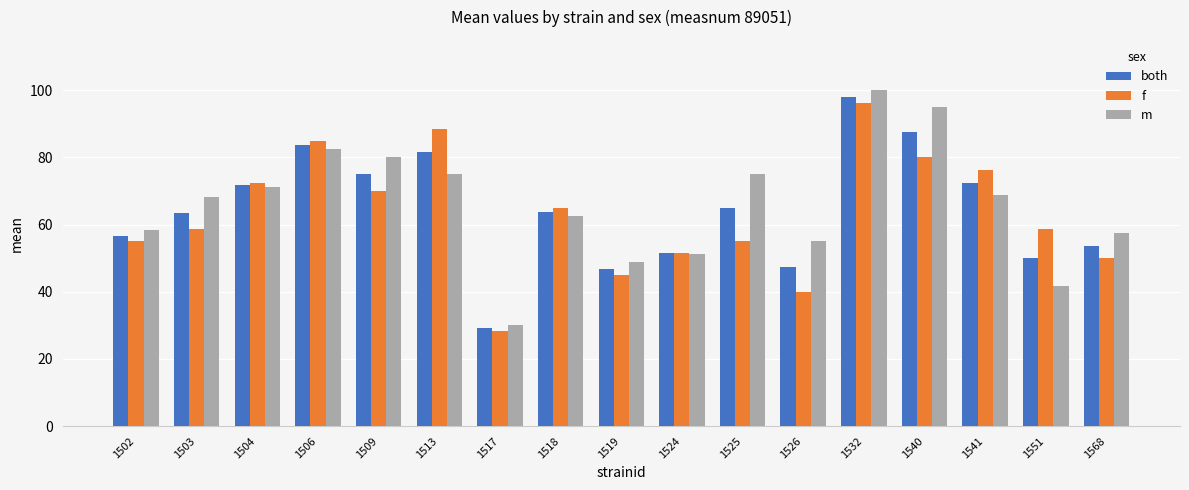

What value does the f series have at 1526?

40.0